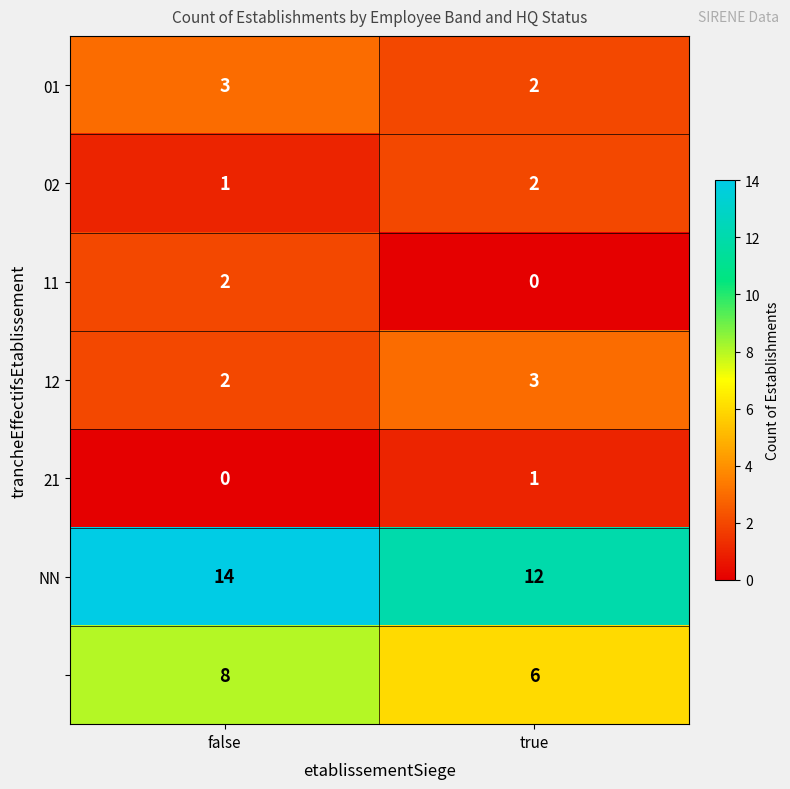

At how many categories does at least one series exceed 4?

2